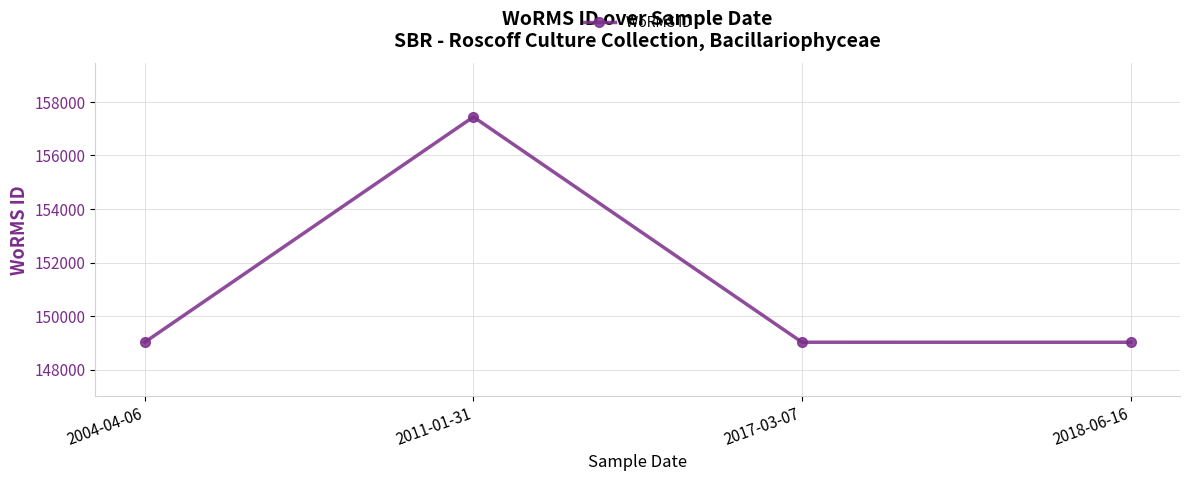

Does the chart have visible grid lines?

Yes